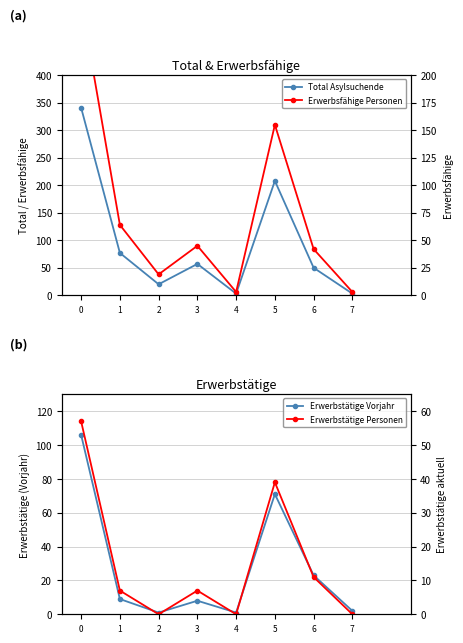

At which label does Erwerbstätige Vorjahr reach its minimum?

2